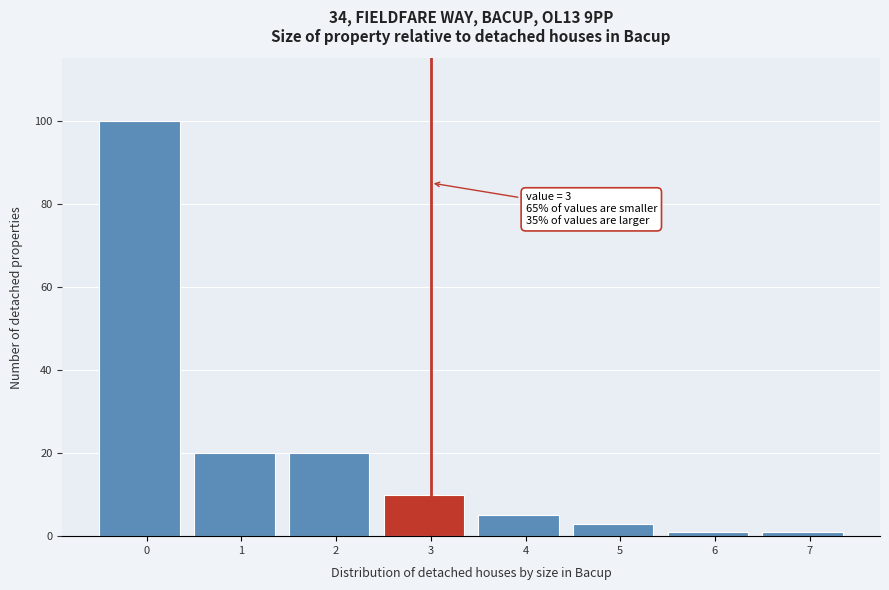

Reading left to right, list all the values displayed in this chart.

0=100	1=20	2=20	3=10	4=5	5=3	6=1	7=1